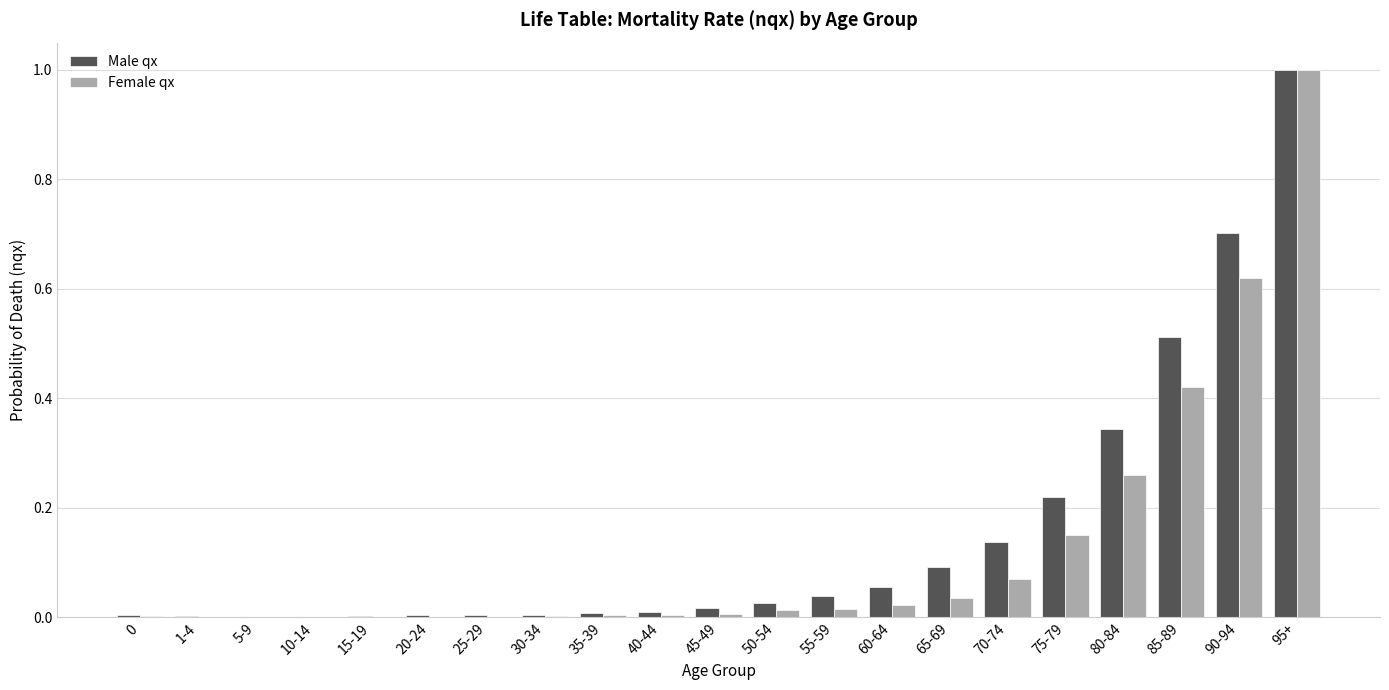

At which category is the sum across all series the highest?

95+